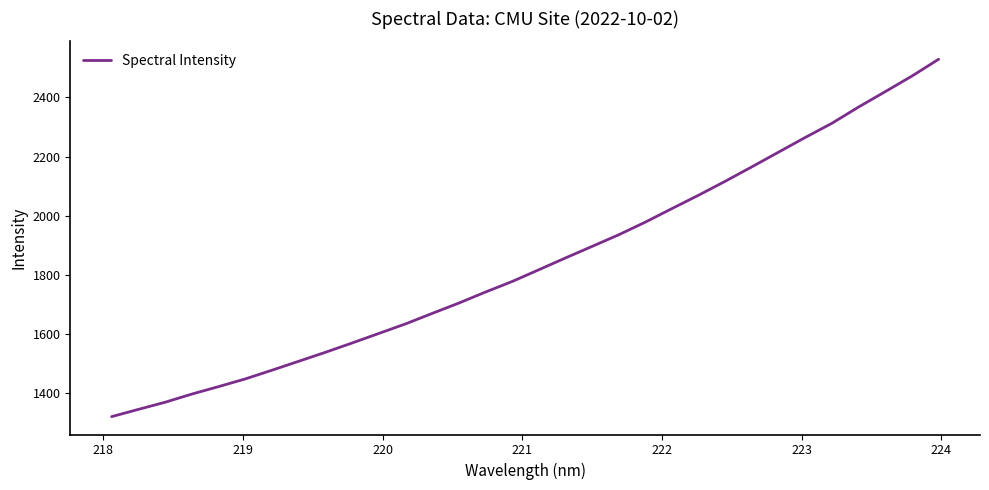

What is the difference between the maximum and minimum values?

1208.0